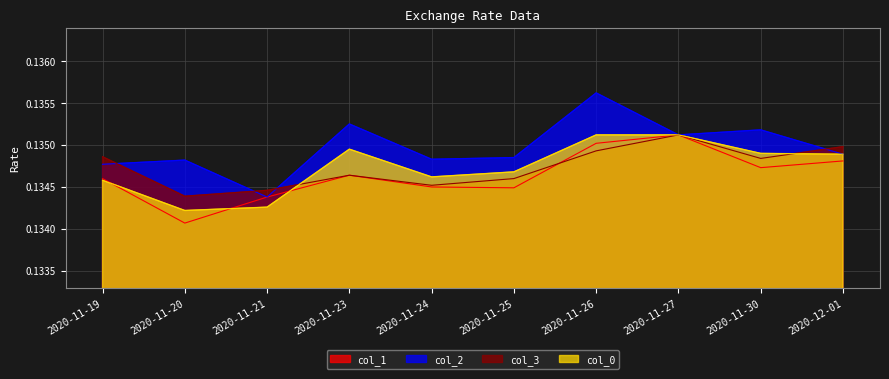

Reading left to right, what are all the values shown in this chart?

col_1: 2020-11-19=0.1	2020-11-20=0.1	2020-11-21=0.1	2020-11-23=0.1	2020-11-24=0.1	2020-11-25=0.1	2020-11-26=0.1	2020-11-27=0.1	2020-11-30=0.1	2020-12-01=0.1
col_2: 2020-11-19=0.1	2020-11-20=0.1	2020-11-21=0.1	2020-11-23=0.1	2020-11-24=0.1	2020-11-25=0.1	2020-11-26=0.1	2020-11-27=0.1	2020-11-30=0.1	2020-12-01=0.1
col_3: 2020-11-19=0.1	2020-11-20=0.1	2020-11-21=0.1	2020-11-23=0.1	2020-11-24=0.1	2020-11-25=0.1	2020-11-26=0.1	2020-11-27=0.1	2020-11-30=0.1	2020-12-01=0.1
col_0: 2020-11-19=0.1	2020-11-20=0.1	2020-11-21=0.1	2020-11-23=0.1	2020-11-24=0.1	2020-11-25=0.1	2020-11-26=0.1	2020-11-27=0.1	2020-11-30=0.1	2020-12-01=0.1